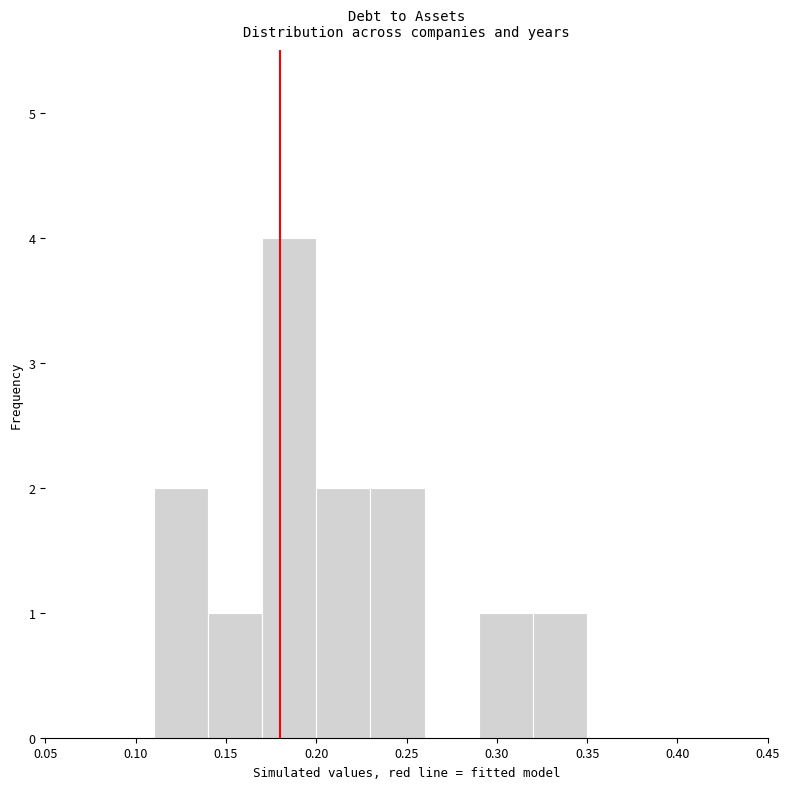

Which range on the x-axis has the tallest bar?

0.17 to 0.20